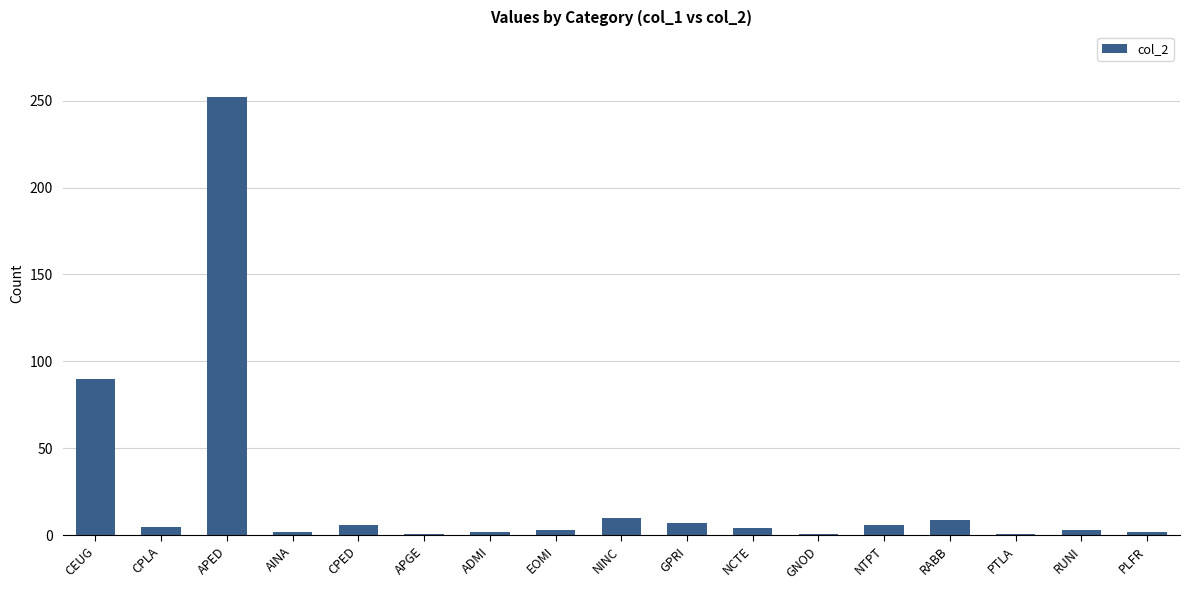

What is the label of the 10th bar from the right?

EOMI